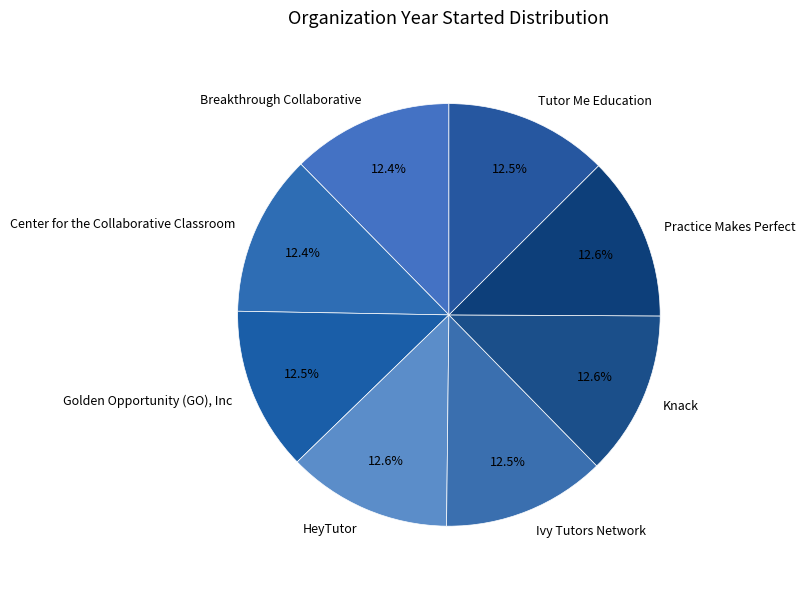

How many slices are in this pie chart?

8